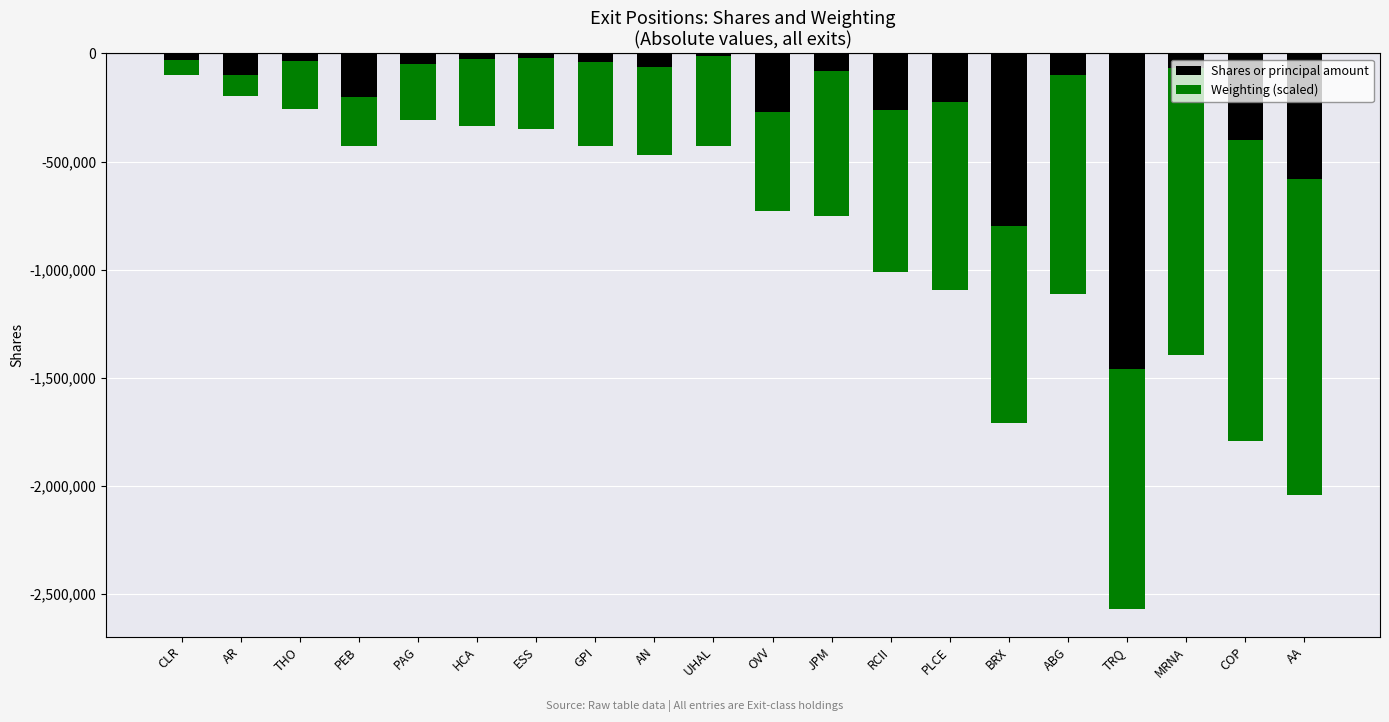

List the labels in order of Shares or principal amount value, smallest first.

TRQ, BRX, AA, COP, OVV, RCII, PLCE, PEB, AR, ABG, JPM, MRNA, AN, PAG, GPI, THO, CLR, HCA, ESS, UHAL